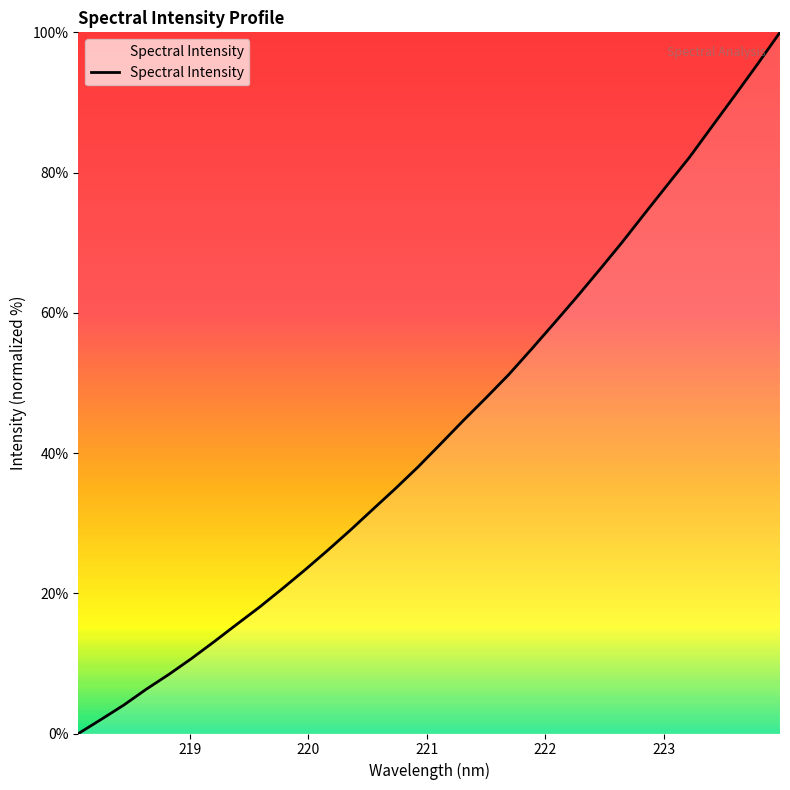

What is the sum of all values?

1386.4